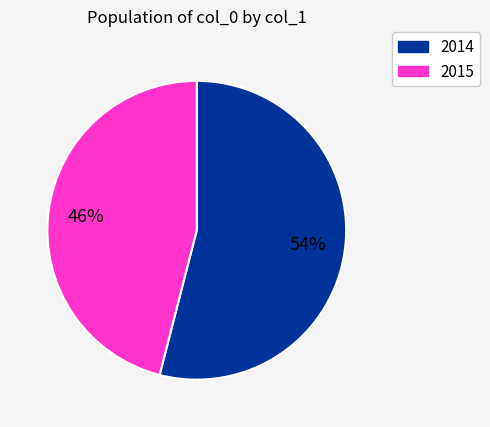

Approximately how many times larger is the value at 2015 compared to 2014?

0.9